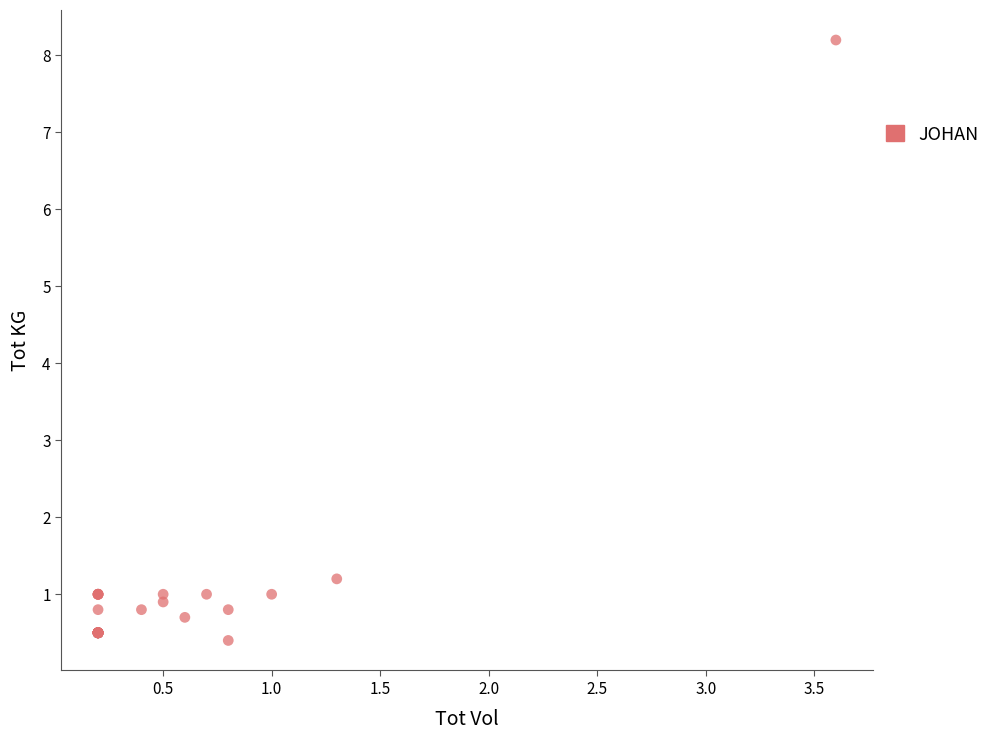

What Y value in the scatter plot is closest to 4?

1.2